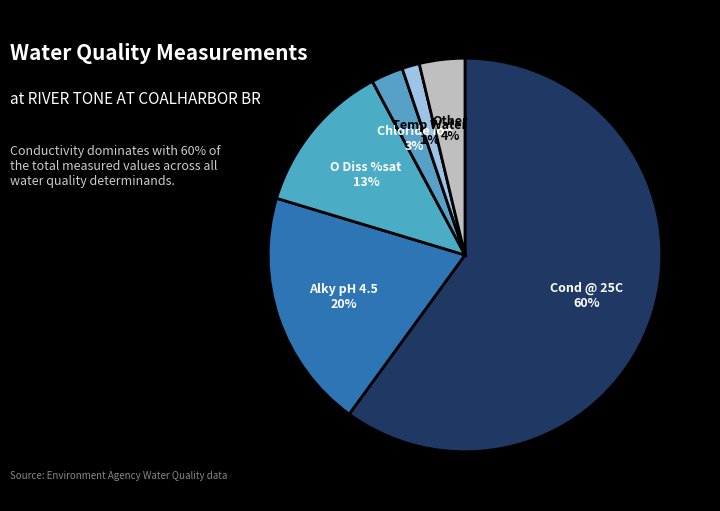

How many segments does this pie chart have?

6